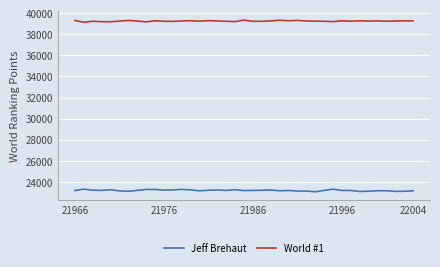

What is the average value of the Jeff Brehaut series?

23184